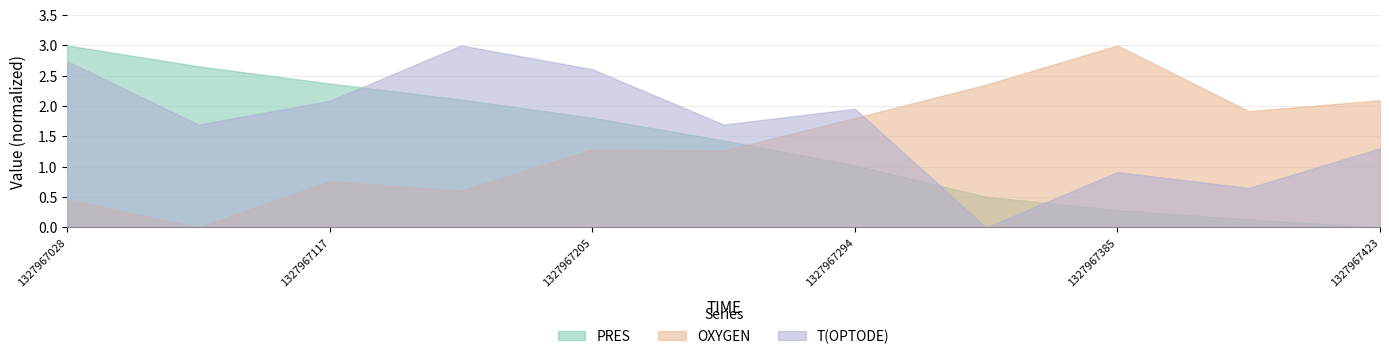

Between which two adjacent categories do PRES and OXYGEN first intersect?

1327967250 and 1327967294